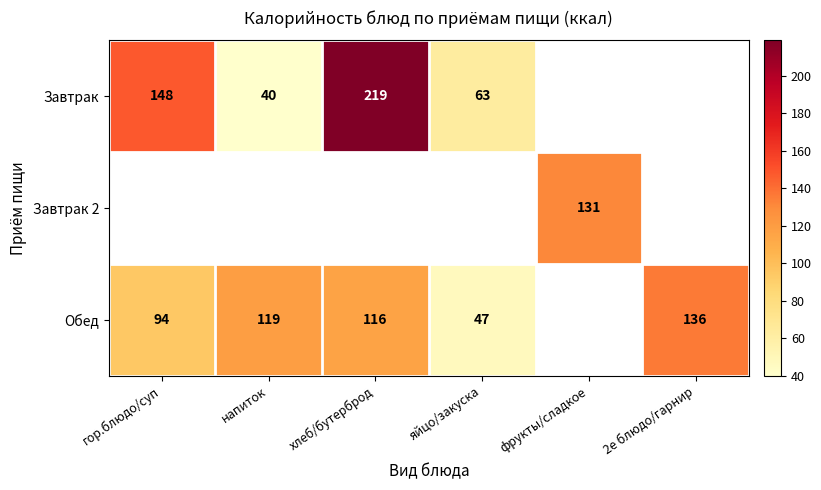

What is the difference between the Обед values at хлеб/бутерброд and гор.блюдо/суп?

22